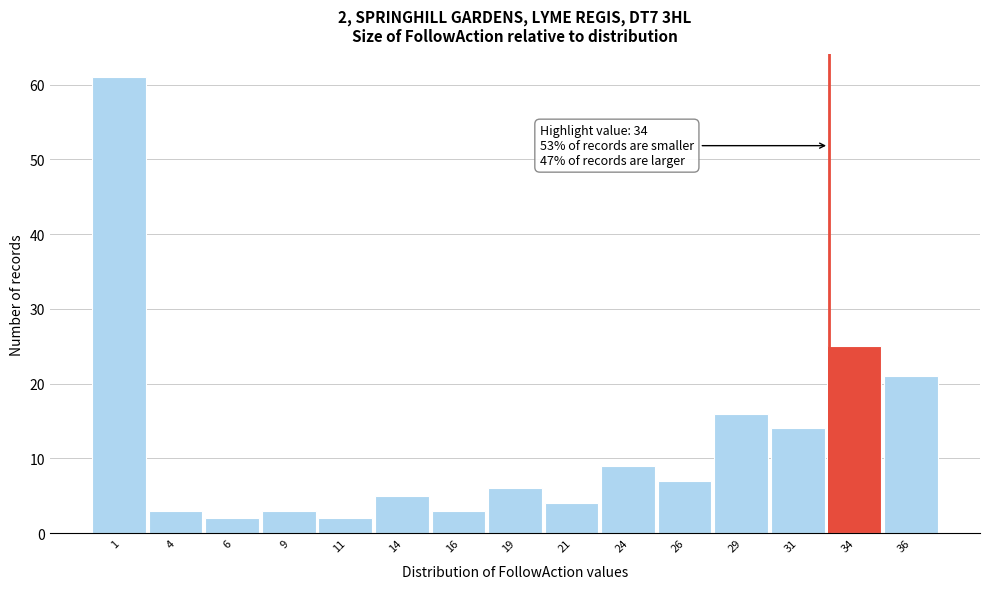

Reading left to right, what are all the values shown in this chart?

1=61	4=3	6=2	9=3	11=2	14=5	16=3	19=6	21=4	24=9	26=7	29=16	31=14	34=25	36=21